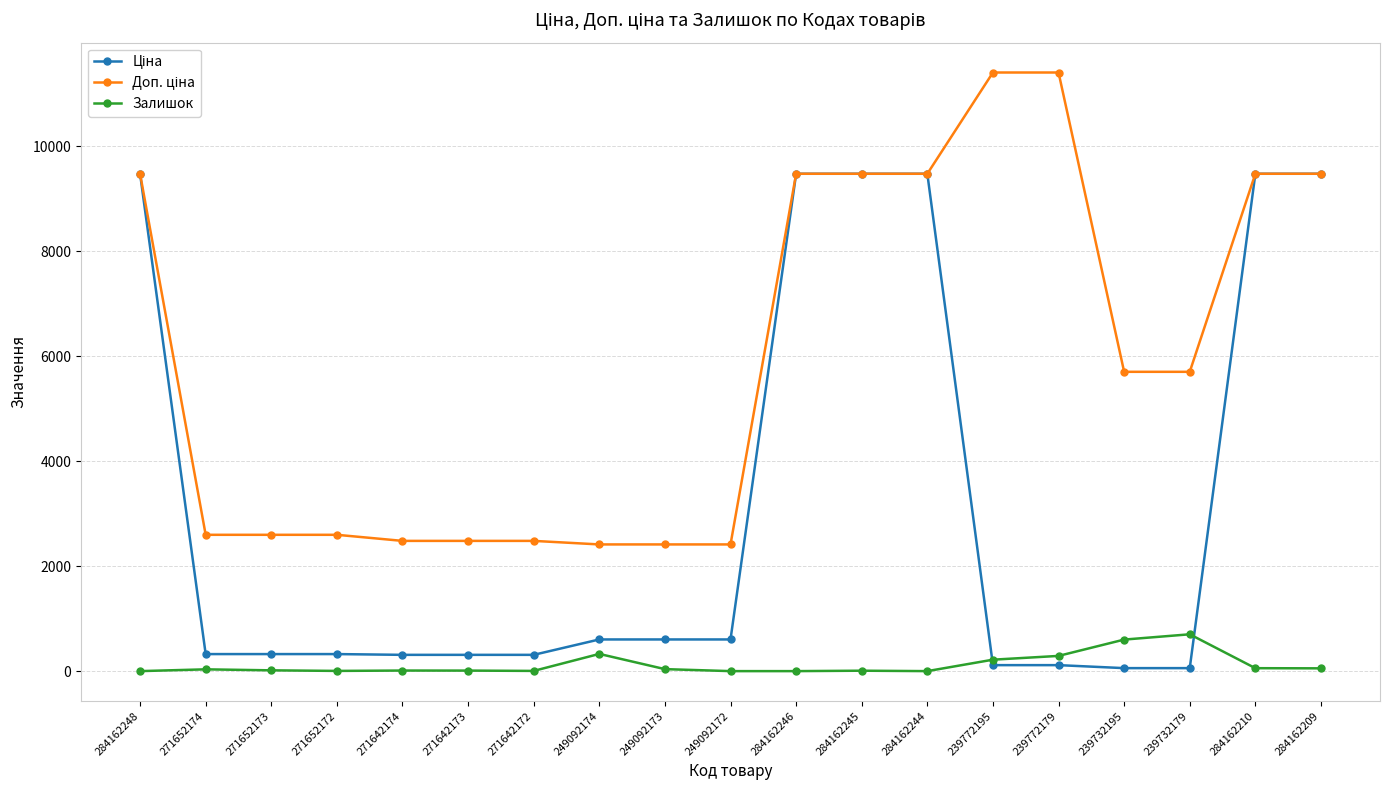

At how many categories does at least one series exceed 3154?

10